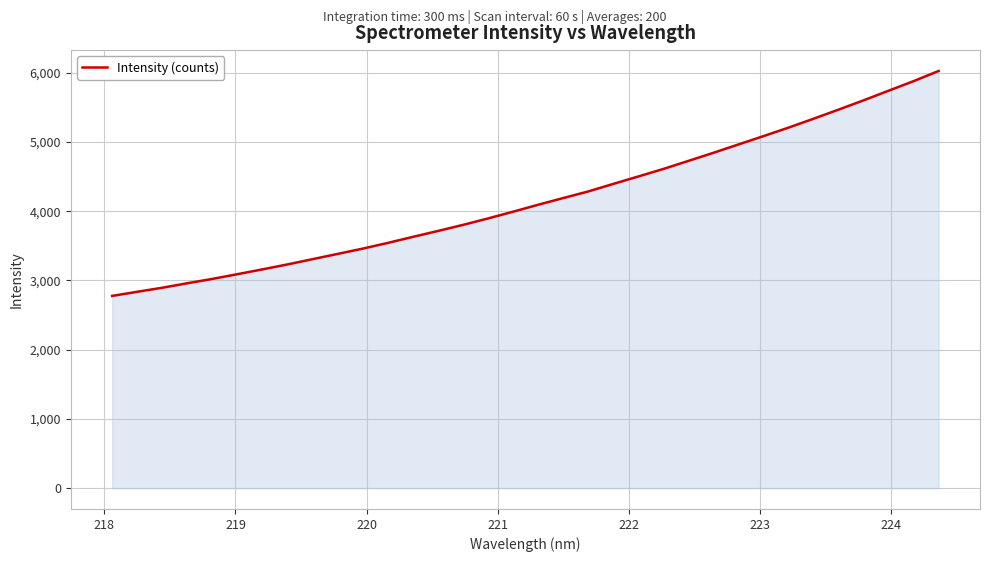

What is the difference between the maximum and minimum values?

3249.0